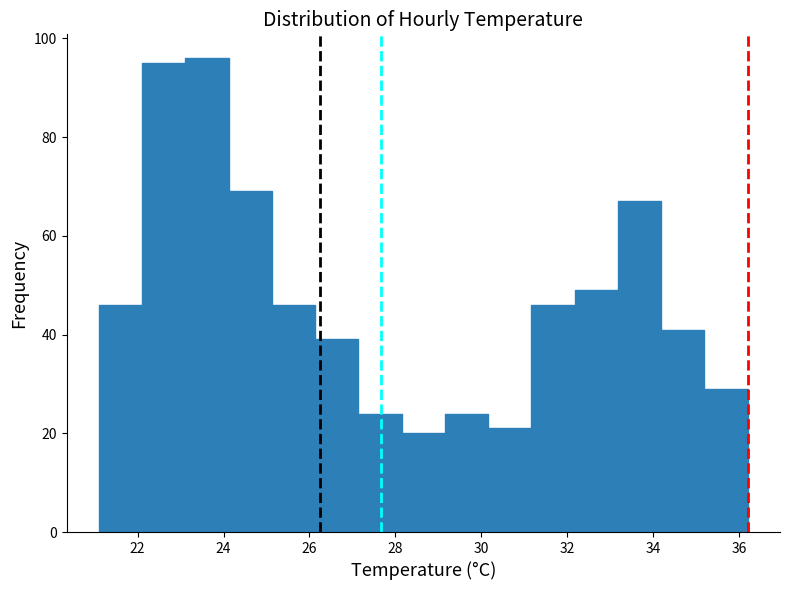

Reading left to right, list every bar in this chart as the range it spans on the x-axis followed by its height. Neither the bar edges nor the heights are printed on the chart, so give them approximately, as read against the axes.

21.2 to 22.2: 46
22.2 to 23.2: 96
23.2 to 24.2: 96
24.2 to 25.2: 70
25.2 to 26.2: 46
26.2 to 27.2: 40
27.2 to 28.2: 24
28.2 to 29.2: 20
29.2 to 30.2: 24
30.2 to 31.2: 22
31.2 to 32.2: 46
32.2 to 33.2: 50
33.2 to 34.2: 68
34.2 to 35.2: 42
35.2 to 36.2: 30